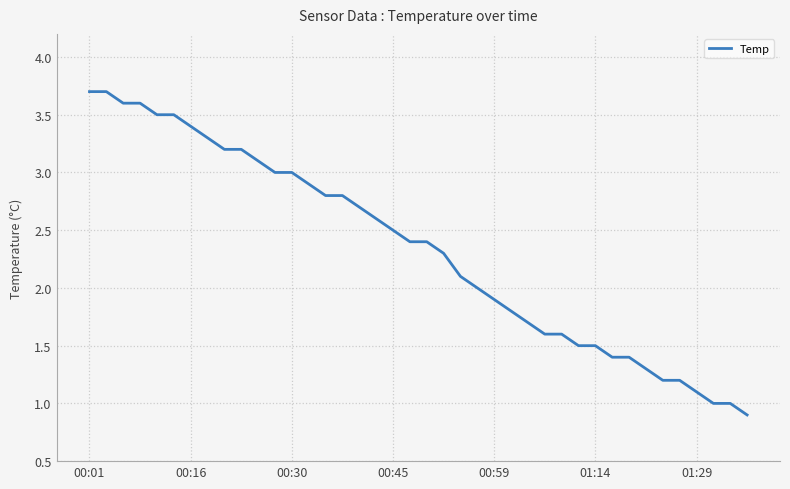

What is the greatest value displayed?

3.7